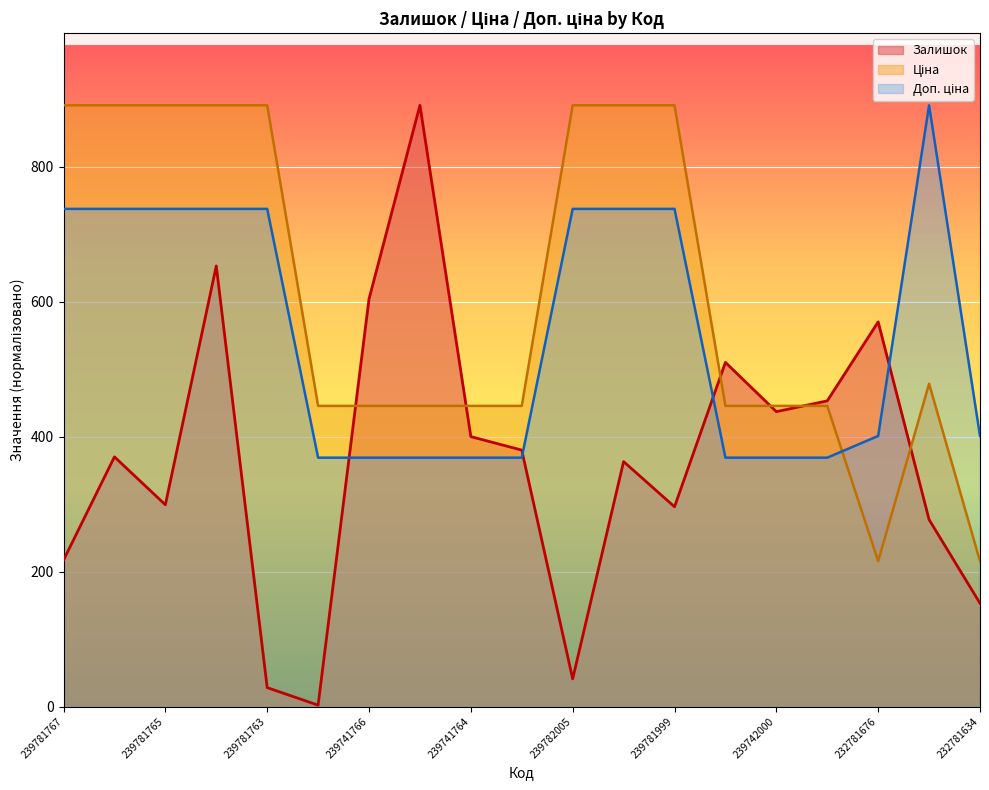

What is the approximate value of Доп. ціна at 239741764?

368.8